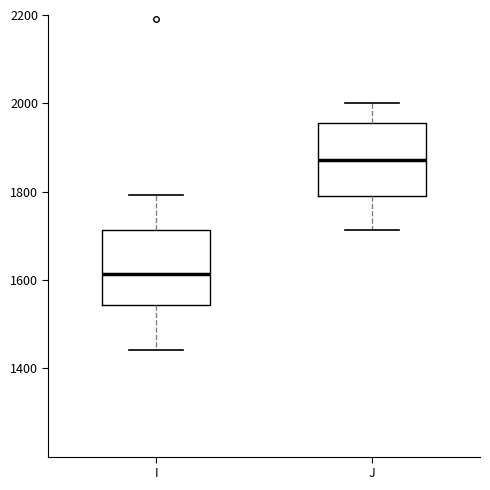

Where does the upper whisker of the box for J end on the y-axis? The values are not printed on the chart, so give them approximately, as read against the axis.

2000